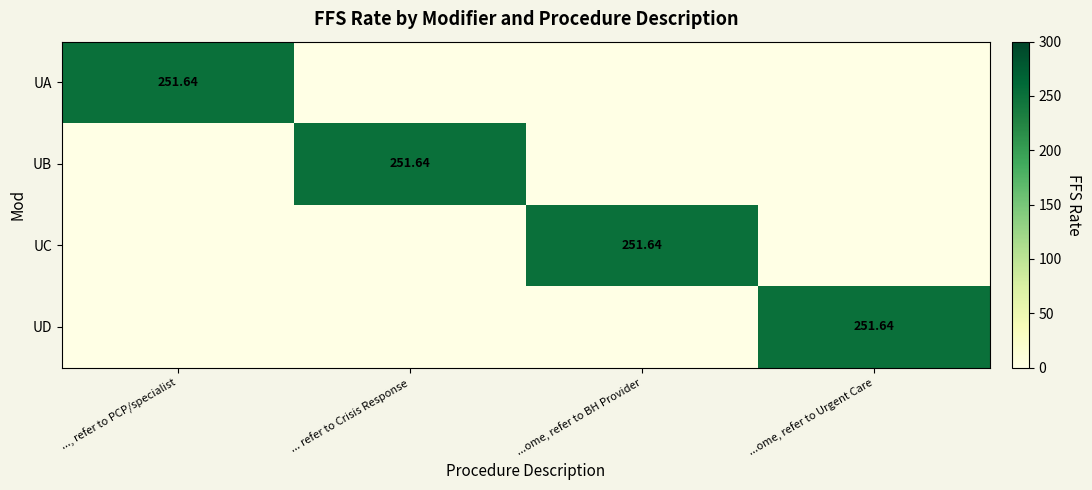

The value of UA at ..., refer to PCP/specialist is 251.6. True or false?

True